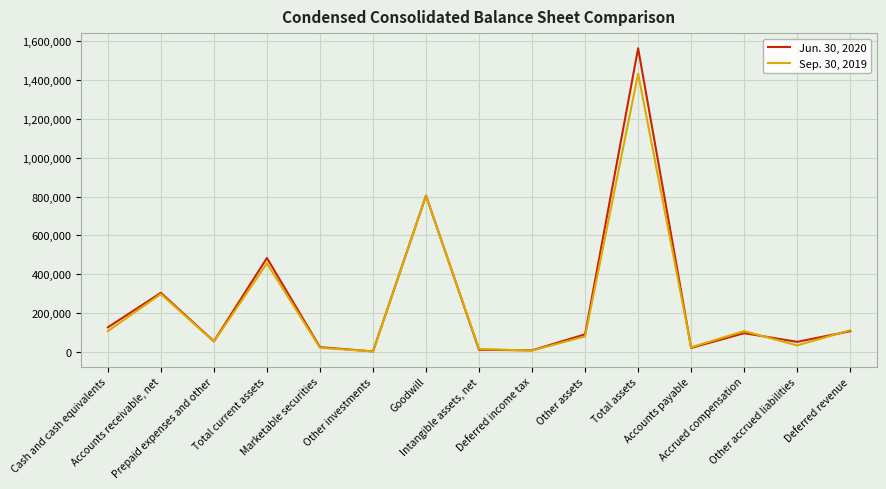

Rank the series by their maximum value, from lowest to highest.

Sep. 30, 2019, Jun. 30, 2020